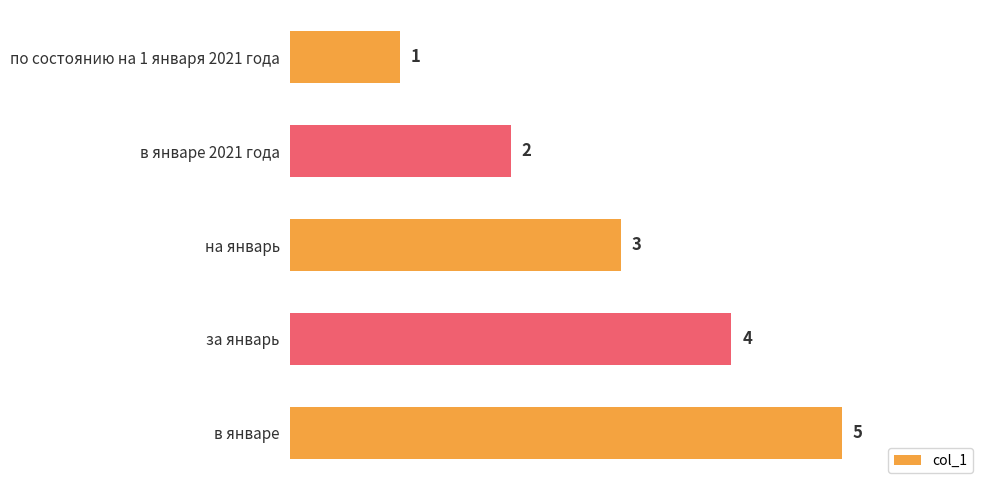

What is the difference between the maximum and minimum values?

4